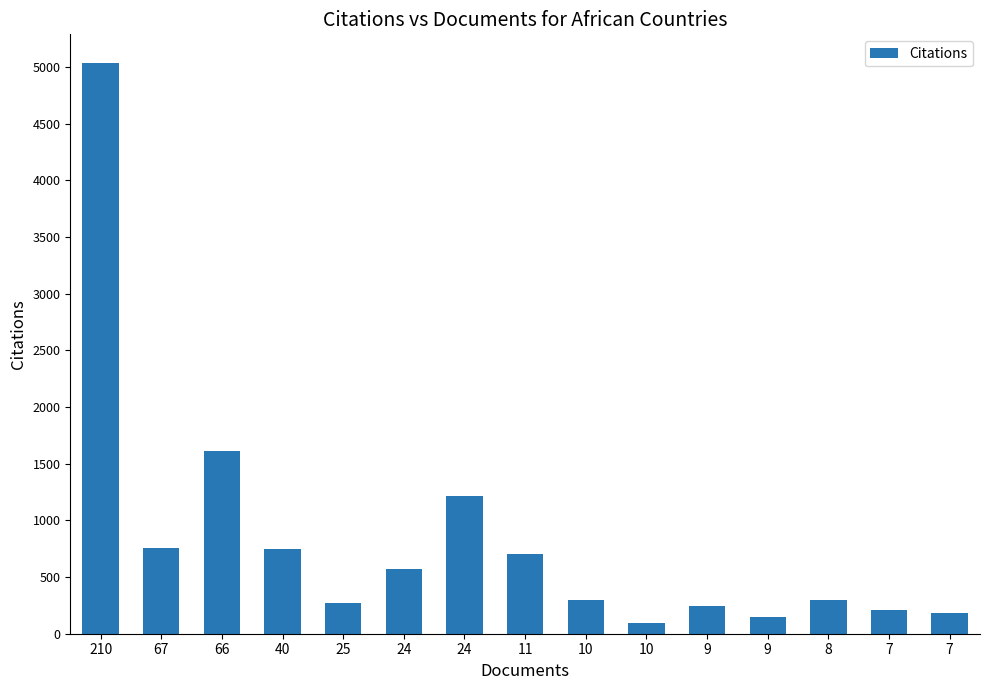

What is the sum of the values at 66 and 10?

1713